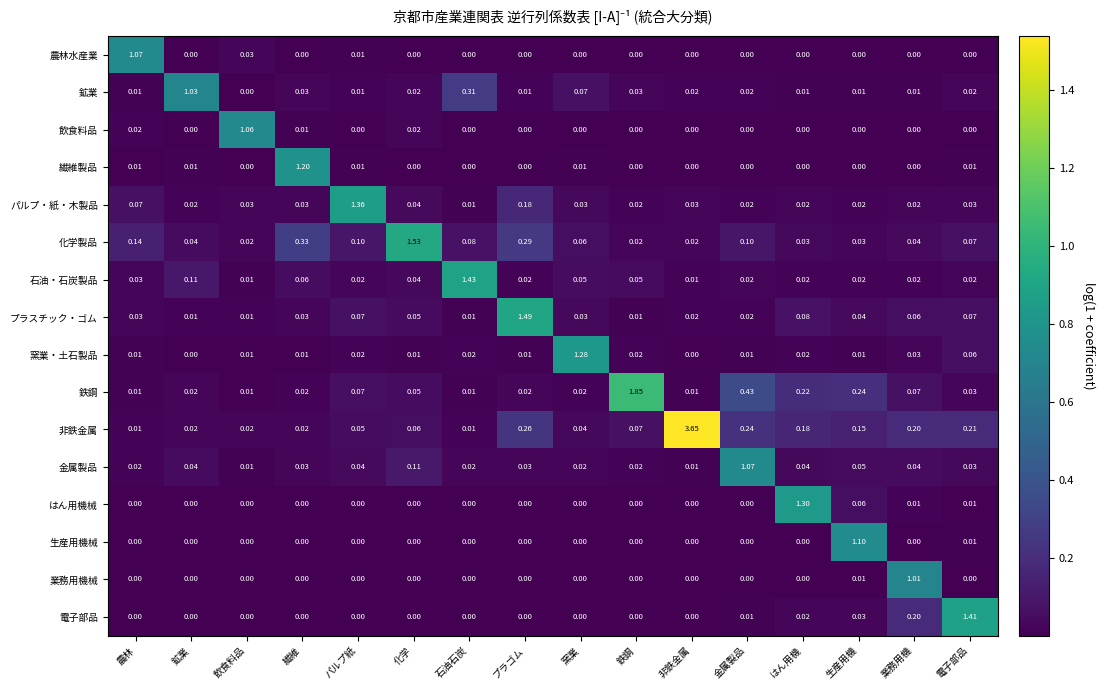

Between 石油石炭 and はん用機, which series saw the biggest shift?

石油・石炭製品